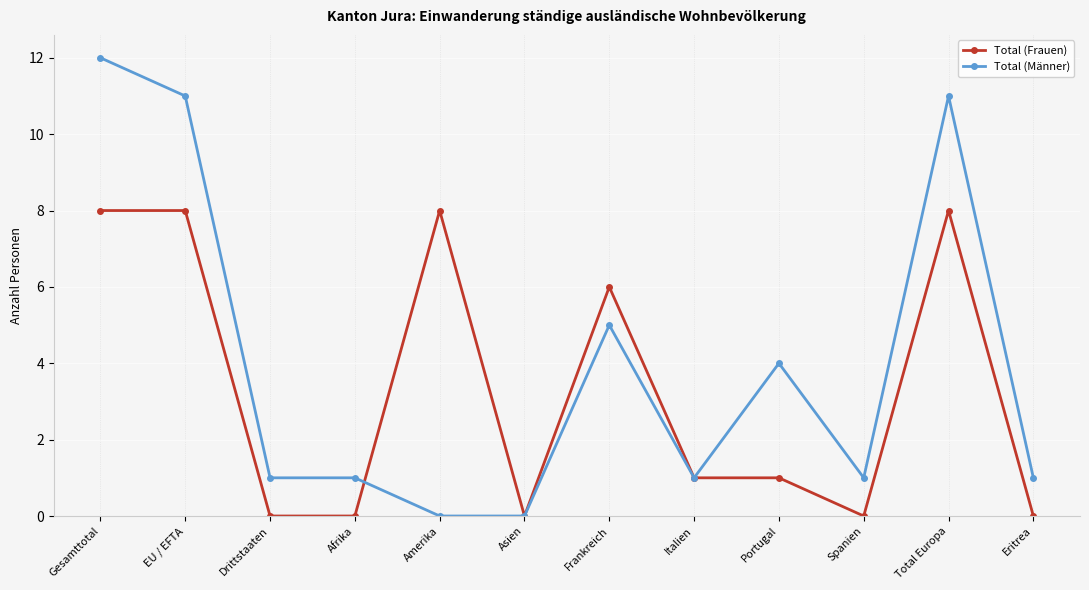

True or false: Total (Frauen) has a value of 3 at Spanien.

False